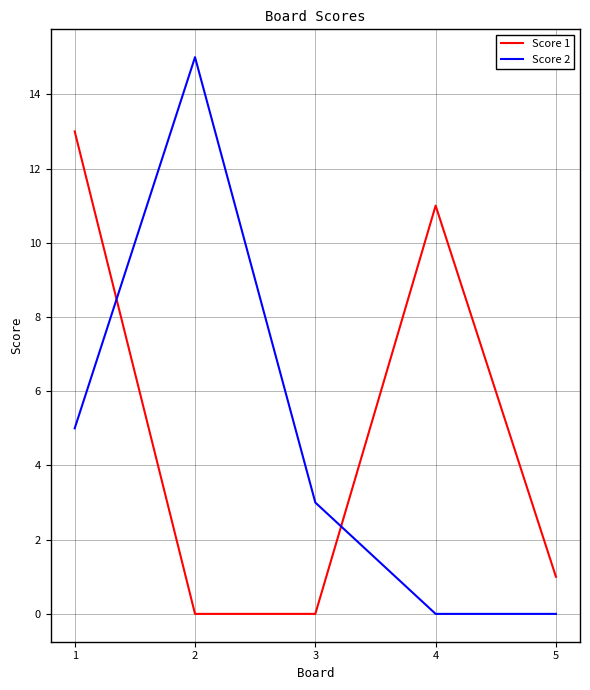

What is the total value across all series at 3?

3